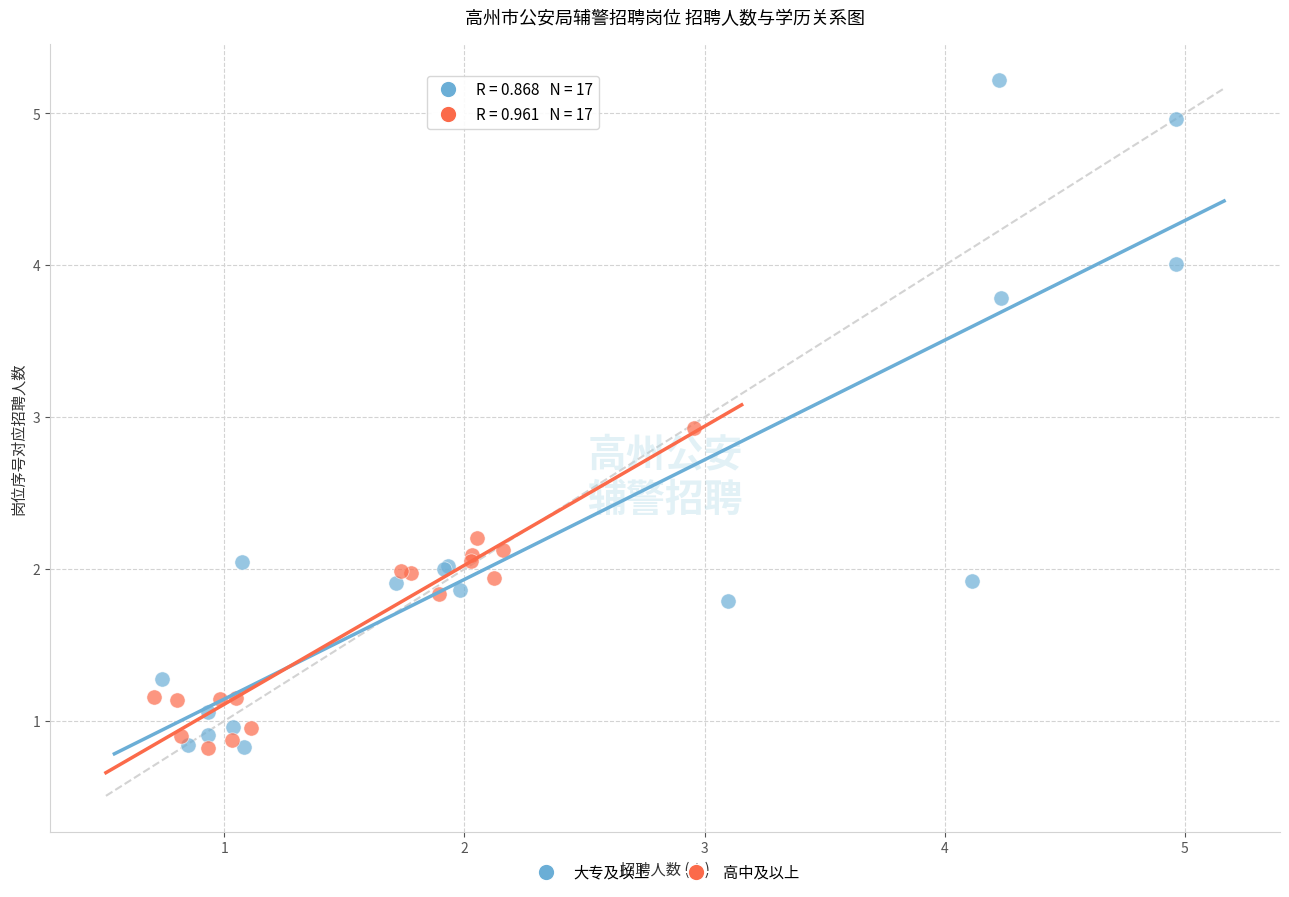

Which series contains the highest Y value?

大专及以上